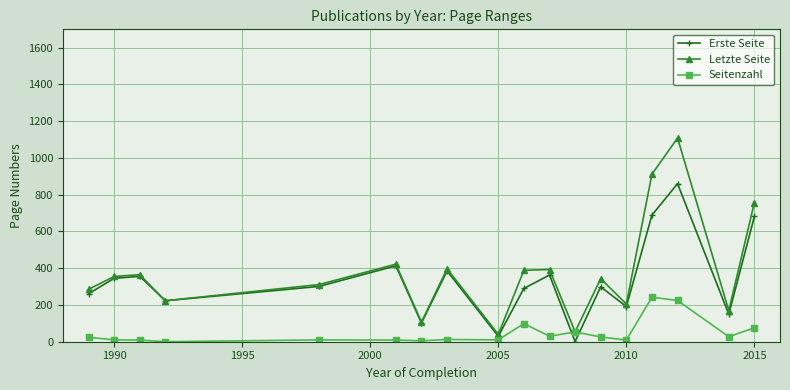

What is the maximum value shown in the chart?

1108.5